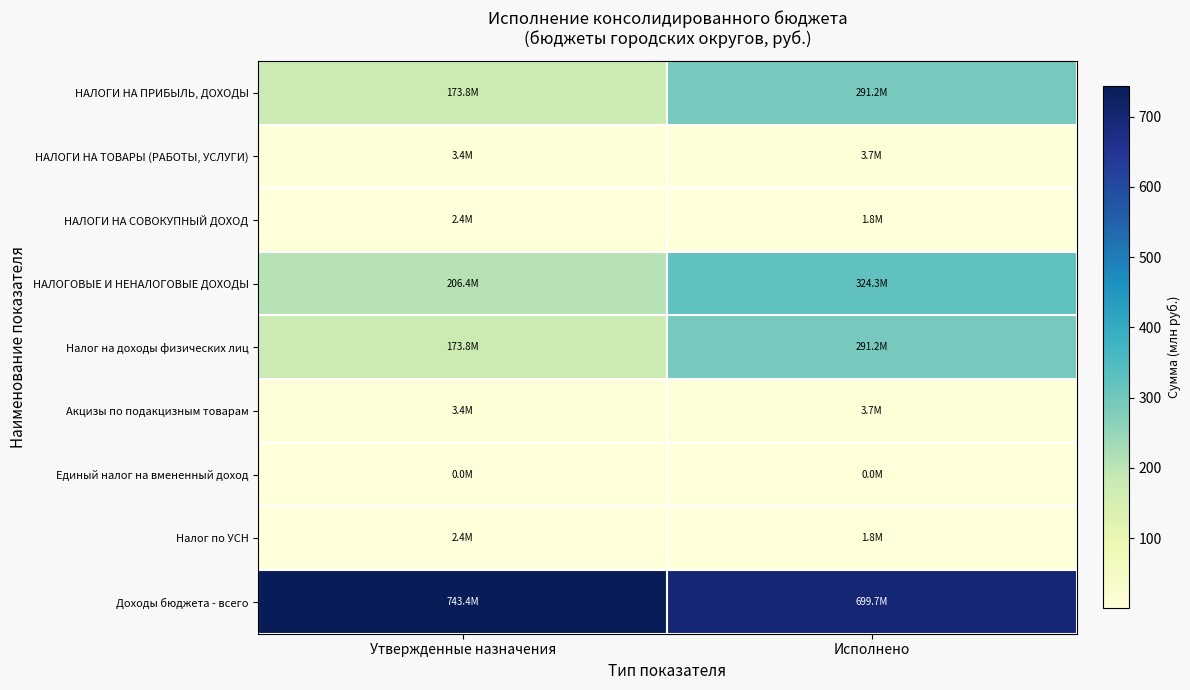

At how many categories does at least one series exceed 107?

2